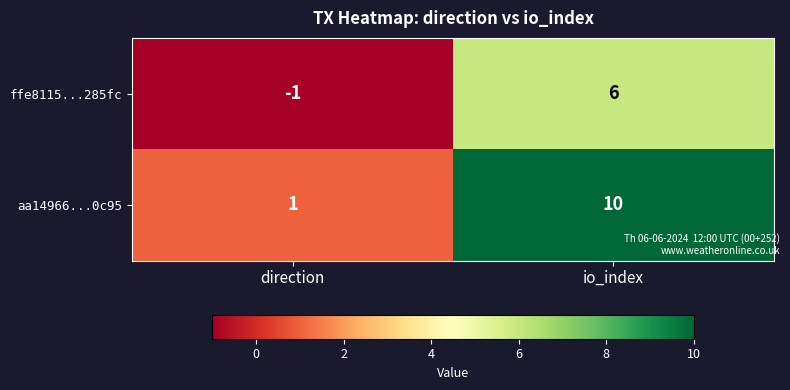

Which series has the largest total across all categories?

aa14966...0c95